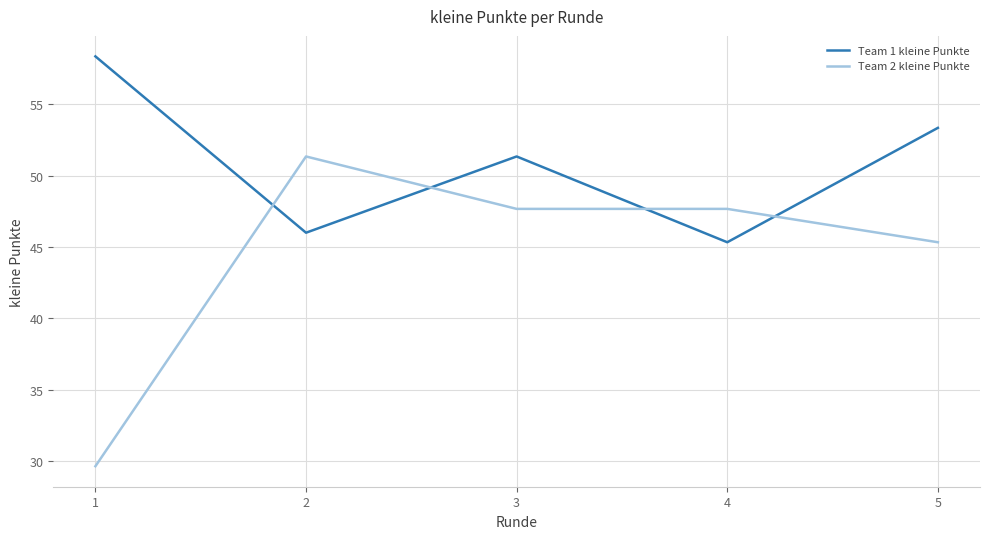

What is the total value across all series at 1?

88.0